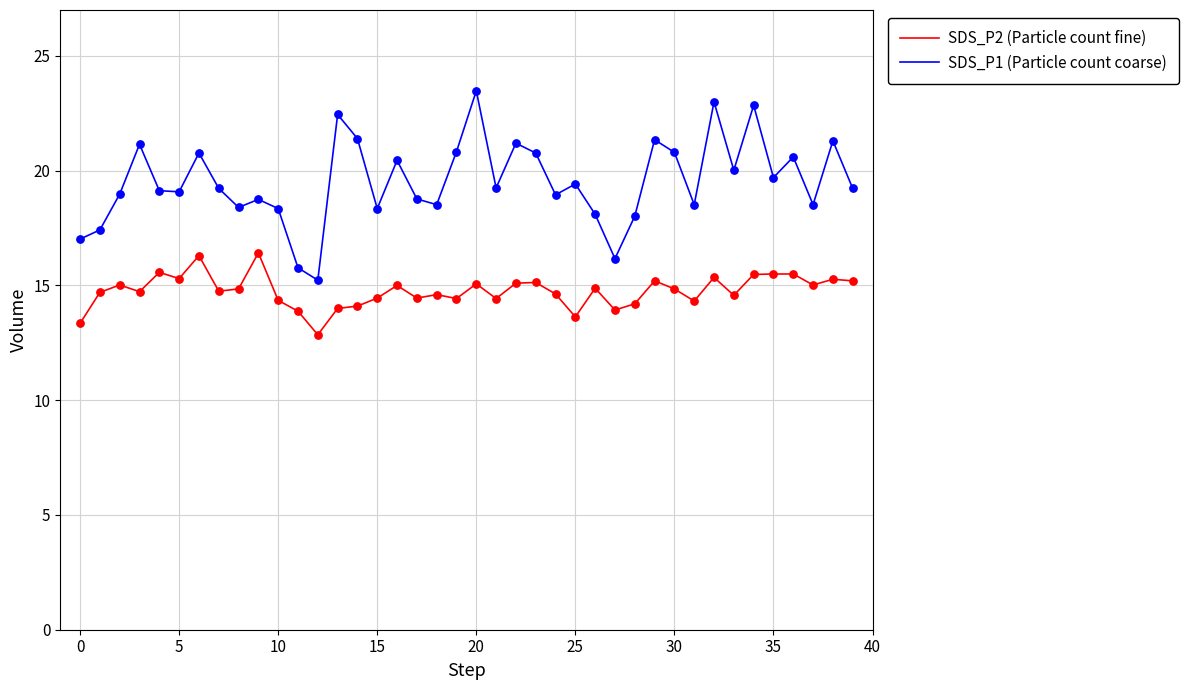

What are all the series names shown in the legend?

SDS_P2 (Particle count fine), SDS_P1 (Particle count coarse)